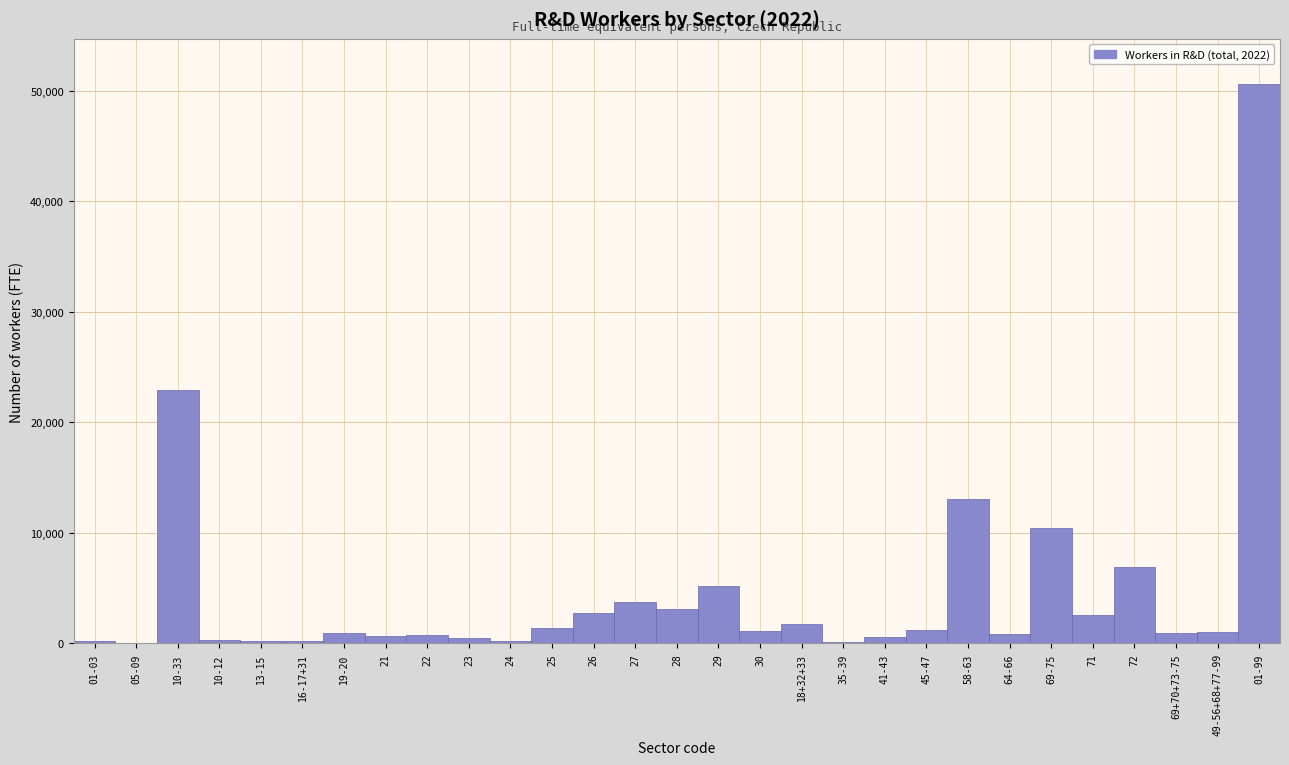

Where is the data nearest to the value 25341?

10-33